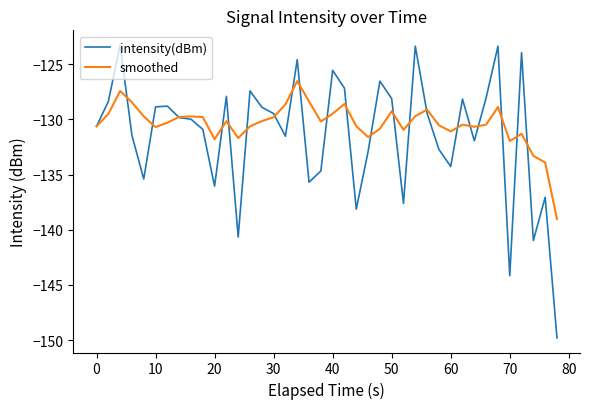

What is the greatest value displayed?

-123.3